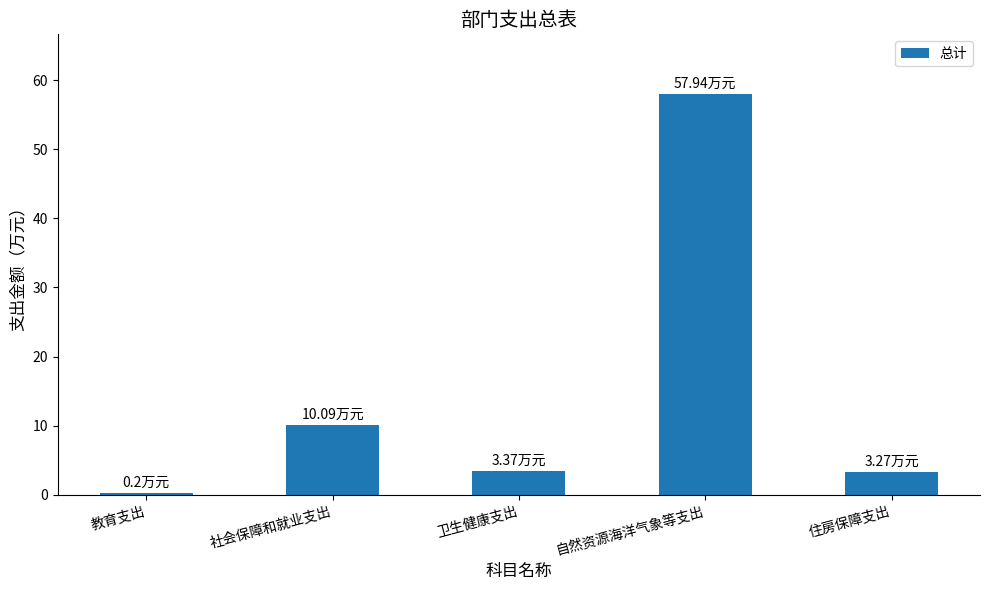

True or false: the data shows 91.5 at 自然资源海洋气象等支出.

False